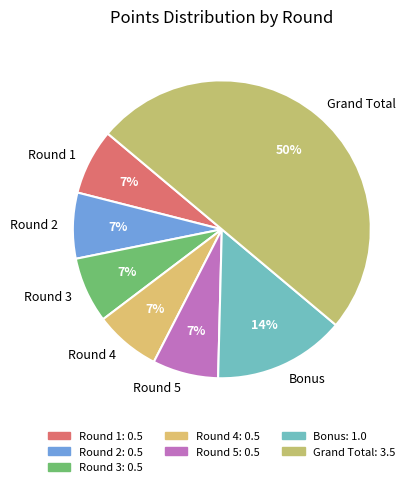

What is the largest slice in the pie chart?

Grand Total